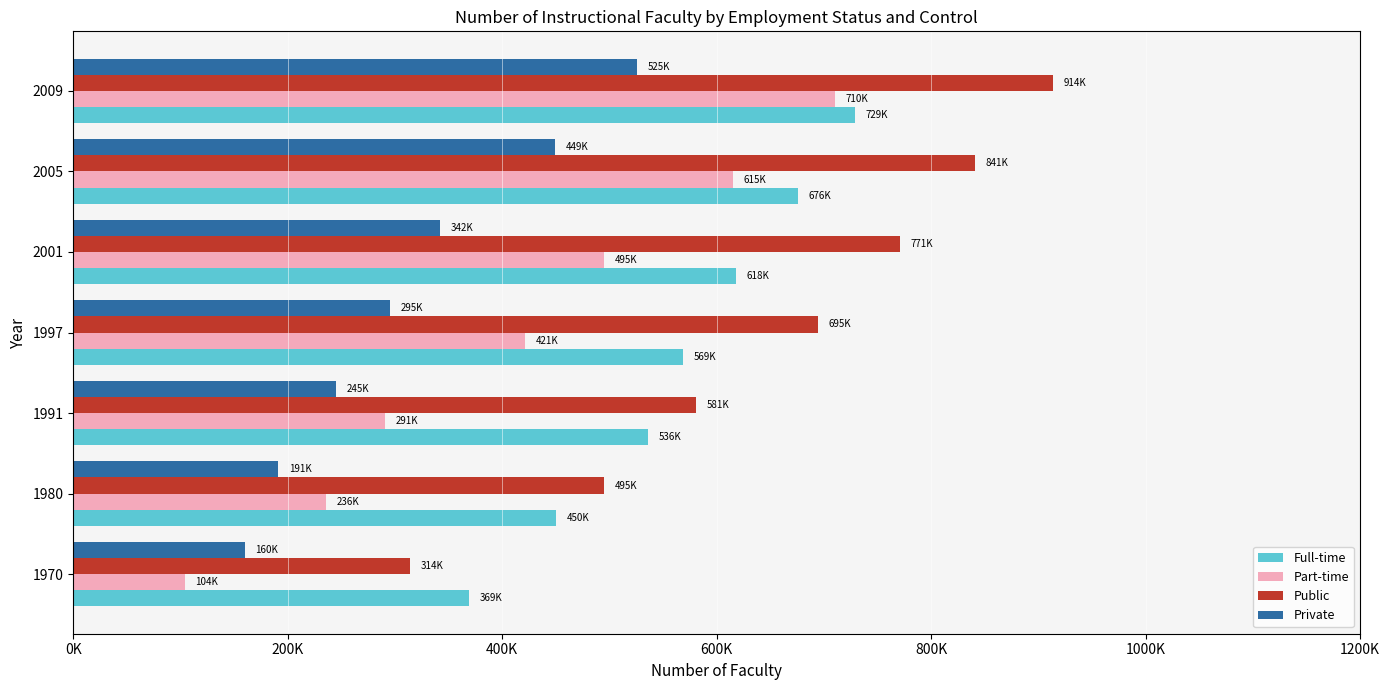

What are all the series names shown in the legend?

Full-time, Part-time, Public, Private